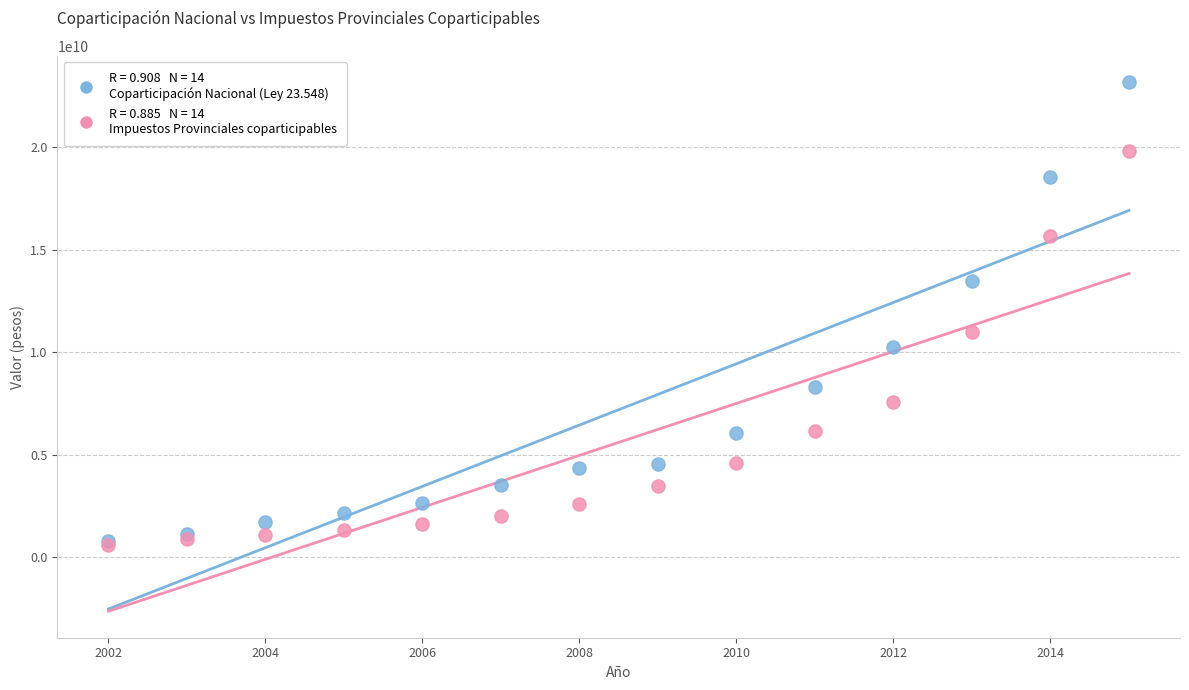

Across all series, what Y value is closest to 11882007248?

10982505600